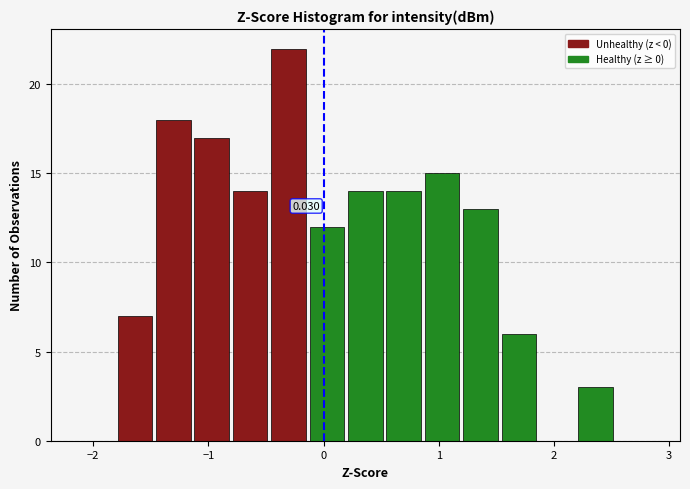

Read against the x-axis, roughly where is the centre of the tallest bar?

-0.3